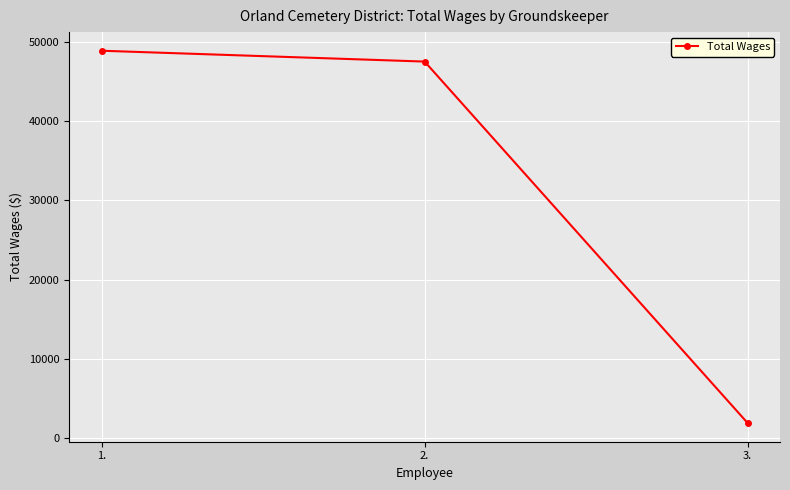

How many distinct data groups are displayed?

1